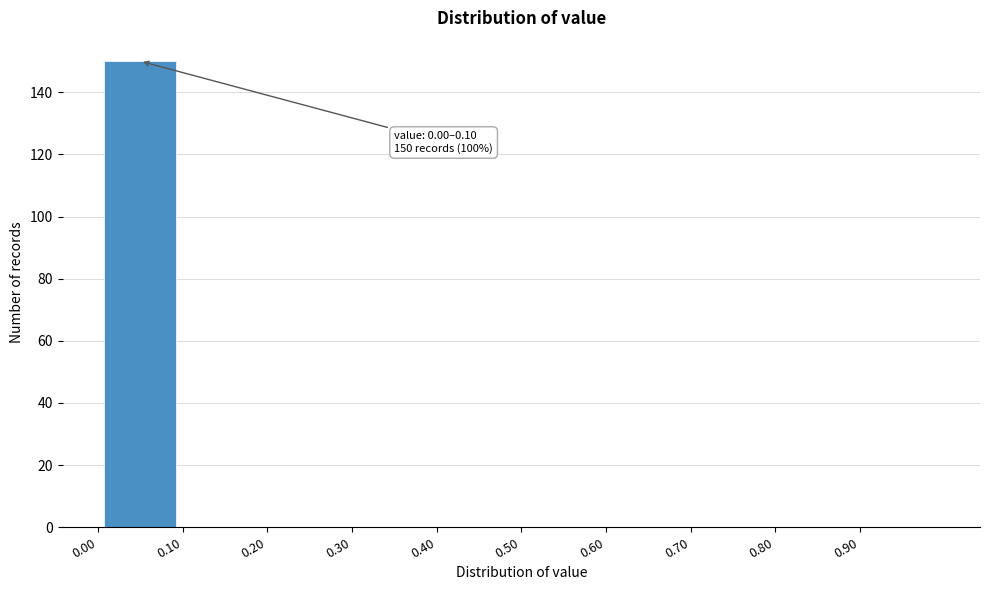

Which range on the x-axis has the tallest bar?

0.0 to 0.1